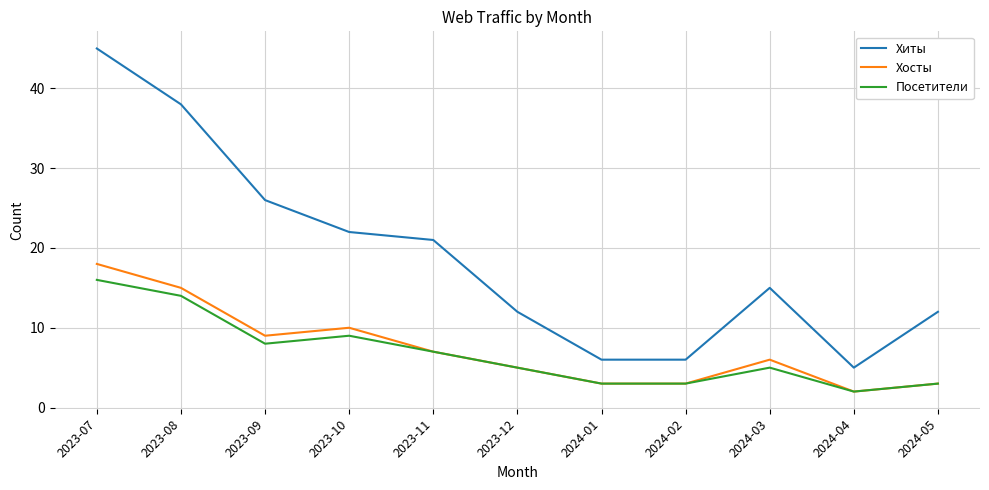

At which category does Хосты reach its first local peak?

2023-10